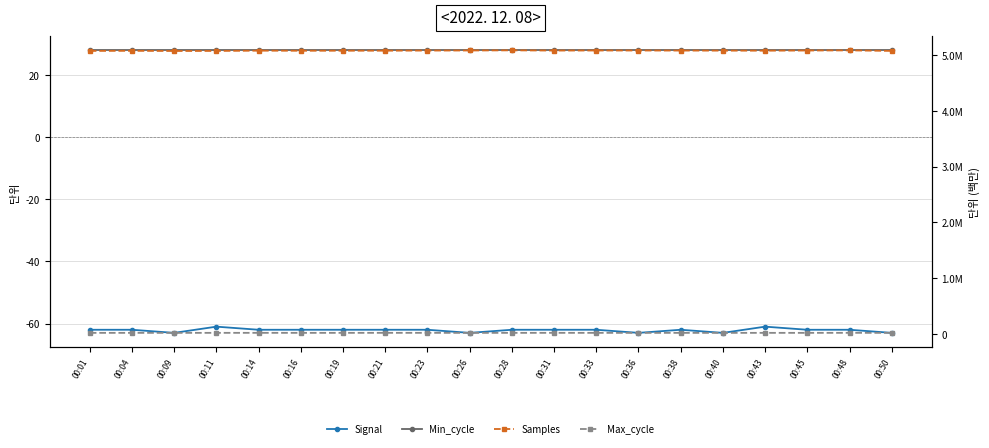

At which category does Samples reach its first local peak?

00:04